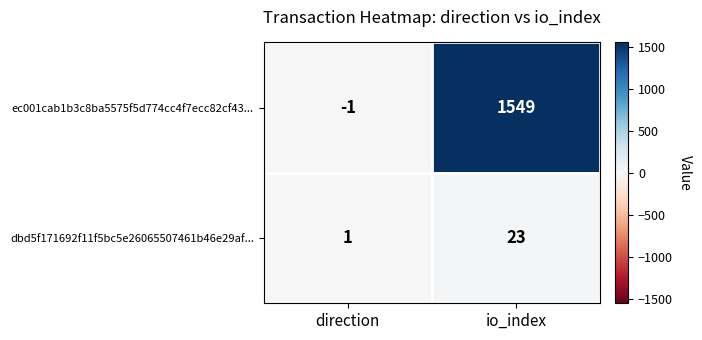

List the series in order of their peak value, highest first.

ec001cab1b3c8ba5575f5d774cc4f7ecc82cf43..., dbd5f171692f11f5bc5e26065507461b46e29af...